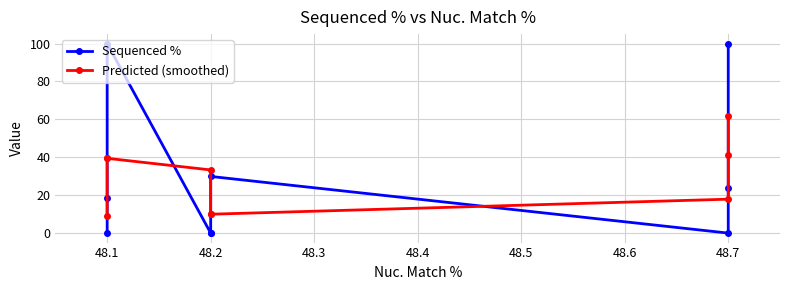

How many intersections are there between Predicted (smoothed) and Sequenced %?

5